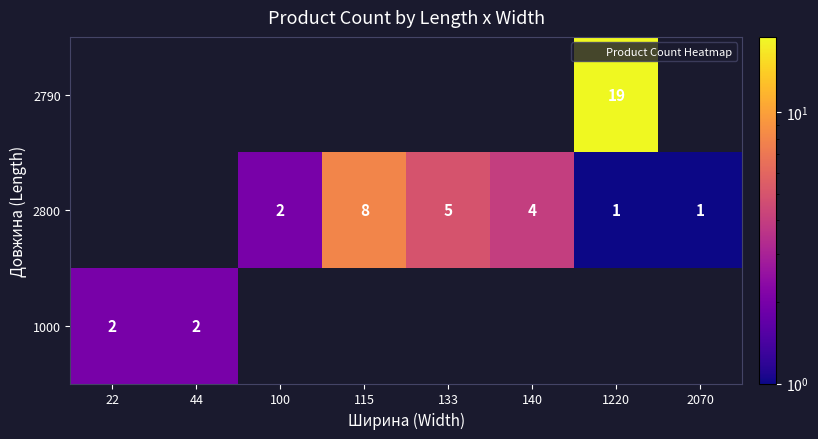

Count the number of categories in the chart.

8